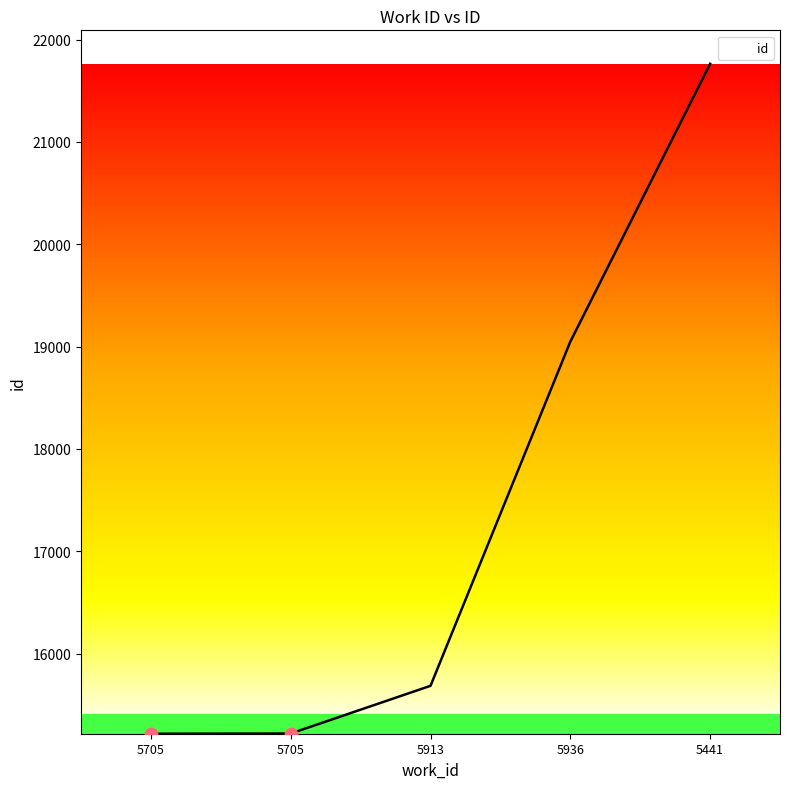

Between 5441 and 5913, which is larger?

5441